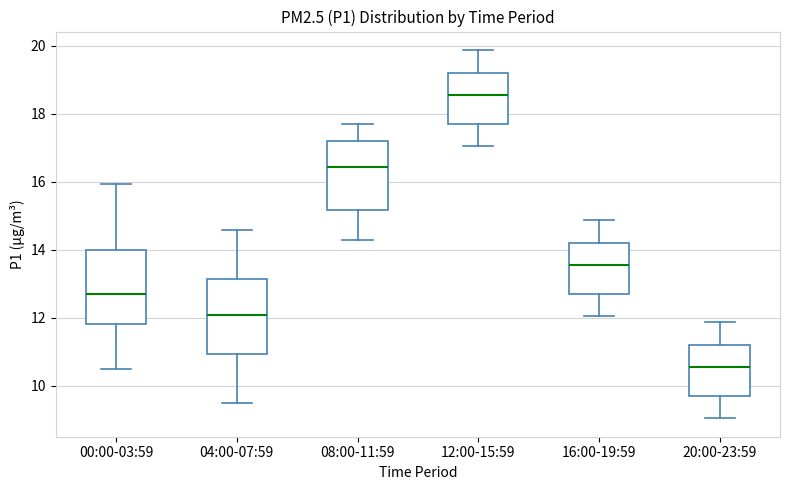

Reading left to right, read every box against the y-axis: the position of its median line, the range the box covers, and the ends of its whiskers. The values are not printed on the chart, so give them approximately, as read against the axis.

00:00-03:59: median 12.8, box 11.8 to 14.0, whiskers 10.6 to 16.0
04:00-07:59: median 12.2, box 11.0 to 13.2, whiskers 9.6 to 14.6
08:00-11:59: median 16.4, box 15.2 to 17.2, whiskers 14.4 to 17.8
12:00-15:59: median 18.6, box 17.6 to 19.2, whiskers 17.0 to 19.8
16:00-19:59: median 13.6, box 12.6 to 14.2, whiskers 12.0 to 14.8
20:00-23:59: median 10.6, box 9.6 to 11.2, whiskers 9.0 to 11.8